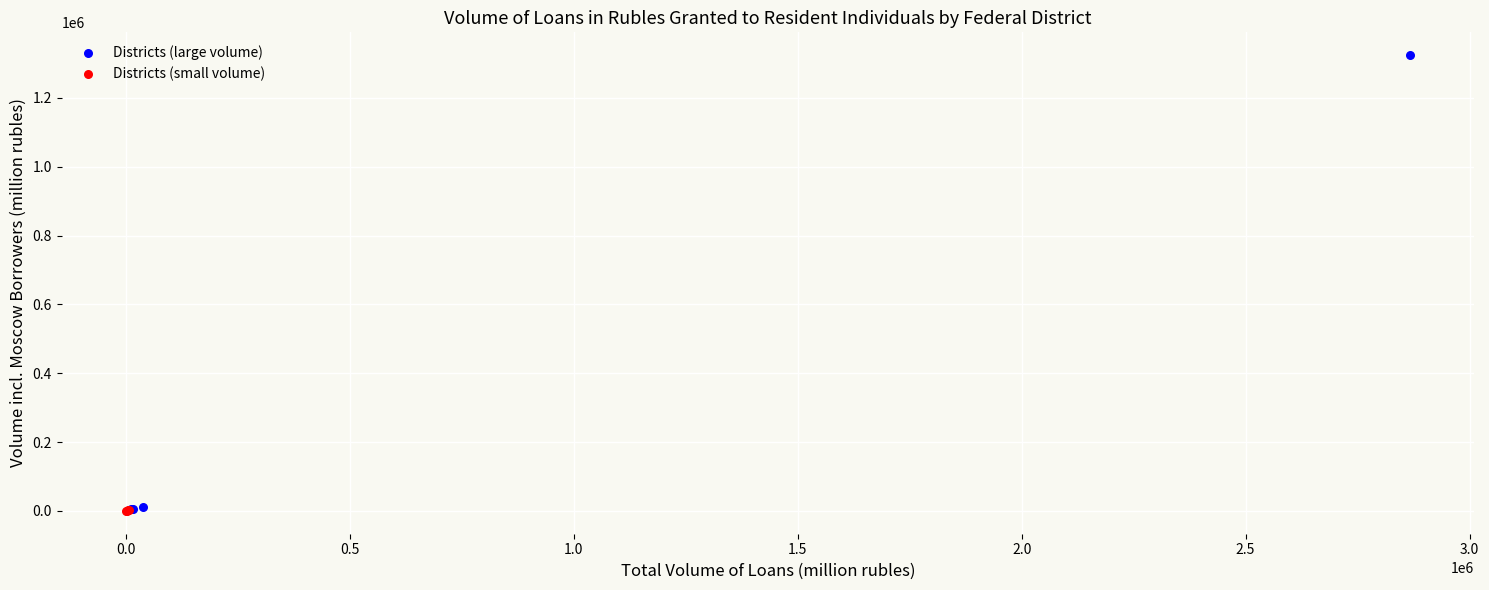

Which series contains the highest Y value?

Districts (large volume)